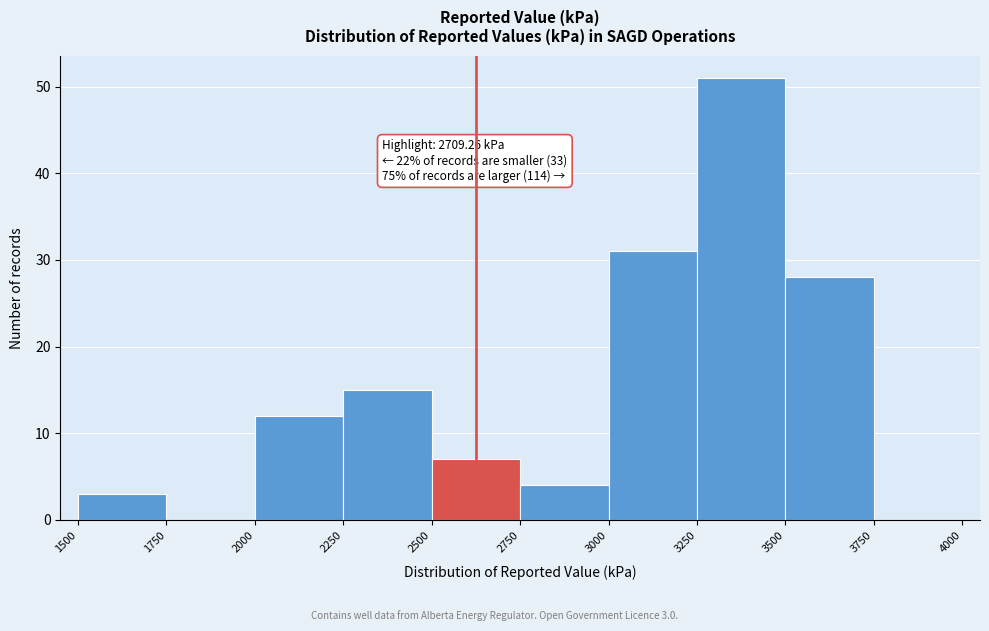

Which range on the x-axis has the tallest bar?

3250 to 3500